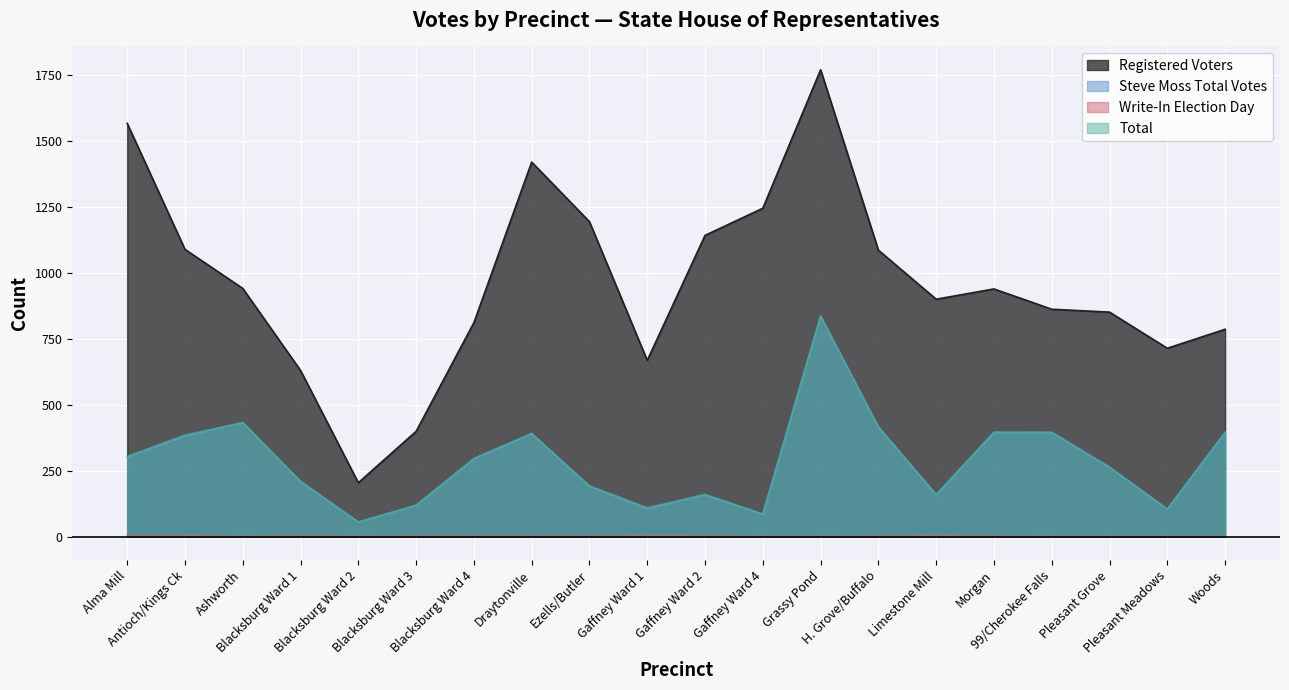

At how many categories does at least one series exceed 130?

20